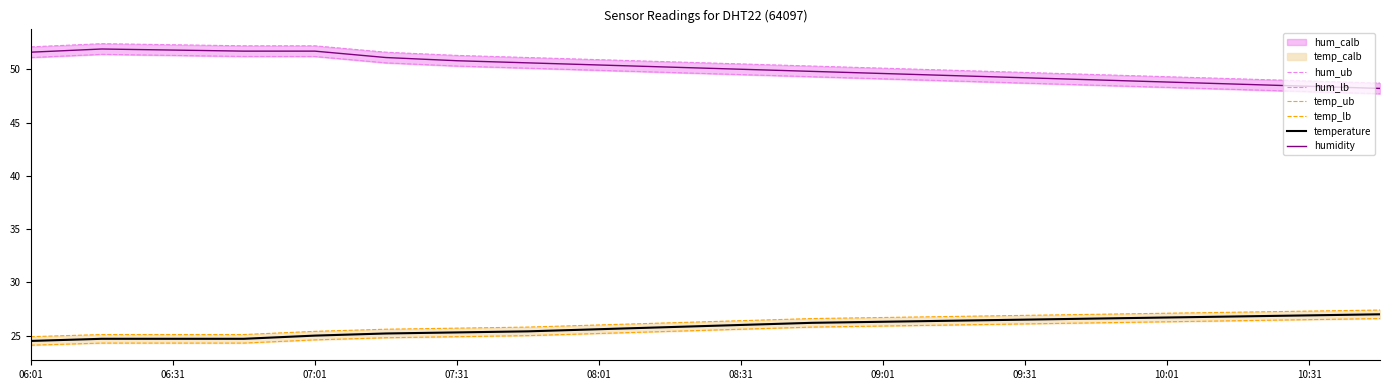

What is the value of the temperature point at the 15th from the left?

26.5